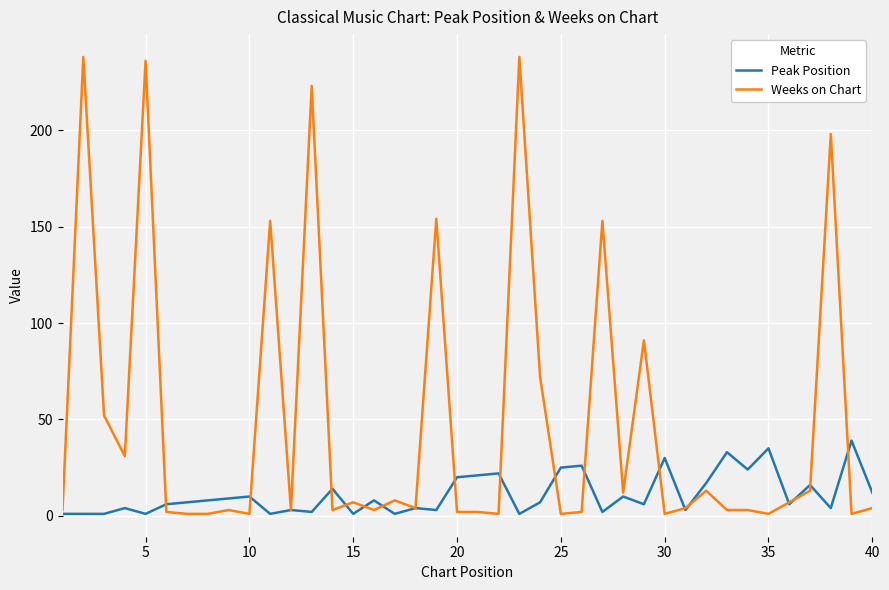

True or false: Peak Position has more than 1 interior local peaks.

True